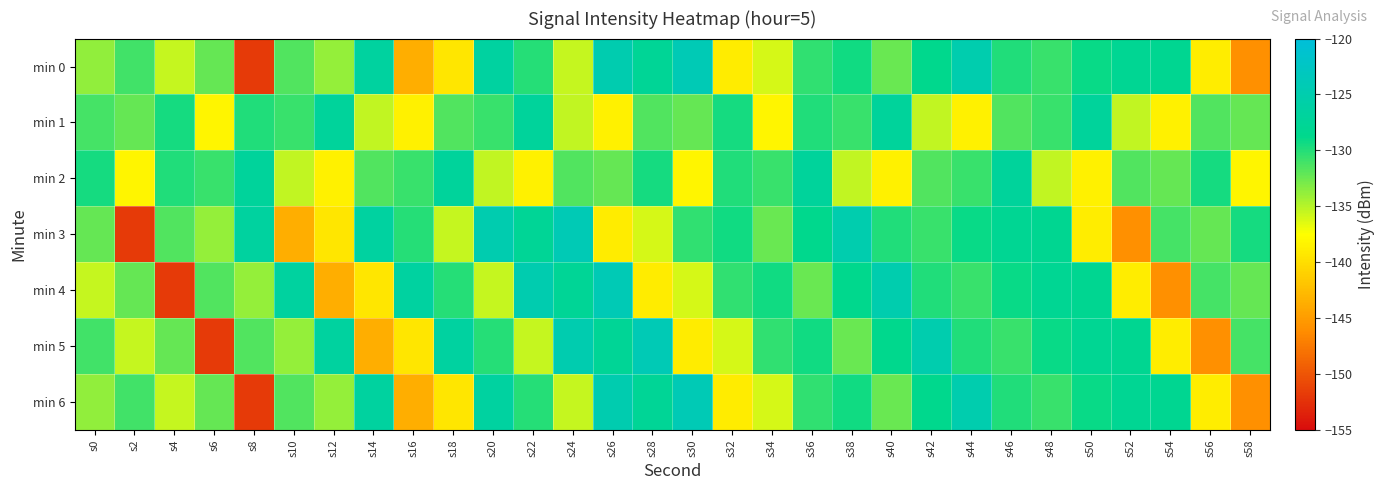

Reading left to right, what are all the values shown in this chart?

min 0: s0=-133.7	s2=-130.9	s4=-135.5	s6=-132.2	s8=-151.7	s10=-131.5	s12=-133.8	s14=-126.7	s16=-143.6	s18=-139.3	s20=-126.4	s22=-130.1	s24=-135.6	s26=-124.7	s28=-127.6	s30=-124.0	s32=-139.0	s34=-136.1	s36=-130.5	s38=-129.4	s40=-132.3	s42=-128.7	s44=-124.8	s46=-129.9	s48=-130.7	s50=-129.1	s52=-128.1	s54=-128.1	s56=-138.8	s58=-145.9
min 1: s0=-131.1	s2=-132.3	s4=-129.5	s6=-138.3	s8=-129.9	s10=-130.7	s12=-127.1	s14=-135.4	s16=-138.5	s18=-131.5	s20=-130.7	s22=-127.1	s24=-135.4	s26=-138.5	s28=-131.5	s30=-132.3	s32=-129.5	s34=-138.3	s36=-129.9	s38=-130.7	s40=-127.1	s42=-135.4	s44=-138.5	s46=-131.5	s48=-130.7	s50=-127.1	s52=-135.4	s54=-138.5	s56=-131.5	s58=-132.3
min 2: s0=-129.5	s2=-138.3	s4=-129.9	s6=-130.7	s8=-127.1	s10=-135.4	s12=-138.5	s14=-131.5	s16=-130.7	s18=-127.1	s20=-135.4	s22=-138.5	s24=-131.5	s26=-132.3	s28=-129.5	s30=-138.3	s32=-129.9	s34=-130.7	s36=-127.1	s38=-135.4	s40=-138.5	s42=-131.5	s44=-130.7	s46=-127.1	s48=-135.4	s50=-138.5	s52=-131.5	s54=-132.3	s56=-129.5	s58=-138.3
min 3: s0=-132.2	s2=-151.7	s4=-131.5	s6=-133.8	s8=-126.7	s10=-143.6	s12=-139.3	s14=-126.4	s16=-130.1	s18=-135.6	s20=-124.7	s22=-127.6	s24=-124.0	s26=-139.0	s28=-136.1	s30=-130.5	s32=-129.4	s34=-132.3	s36=-128.7	s38=-124.8	s40=-129.9	s42=-130.7	s44=-129.1	s46=-128.1	s48=-128.1	s50=-138.8	s52=-145.9	s54=-131.1	s56=-132.3	s58=-129.5
min 4: s0=-135.5	s2=-132.2	s4=-151.7	s6=-131.5	s8=-133.8	s10=-126.7	s12=-143.6	s14=-139.3	s16=-126.4	s18=-130.1	s20=-135.6	s22=-124.7	s24=-127.6	s26=-124.0	s28=-139.0	s30=-136.1	s32=-130.5	s34=-129.4	s36=-132.3	s38=-128.7	s40=-124.8	s42=-129.9	s44=-130.7	s46=-129.1	s48=-128.1	s50=-128.1	s52=-138.8	s54=-145.9	s56=-131.1	s58=-132.3
min 5: s0=-130.9	s2=-135.5	s4=-132.2	s6=-151.7	s8=-131.5	s10=-133.8	s12=-126.7	s14=-143.6	s16=-139.3	s18=-126.4	s20=-130.1	s22=-135.6	s24=-124.7	s26=-127.6	s28=-124.0	s30=-139.0	s32=-136.1	s34=-130.5	s36=-129.4	s38=-132.3	s40=-128.7	s42=-124.8	s44=-129.9	s46=-130.7	s48=-129.1	s50=-128.1	s52=-128.1	s54=-138.8	s56=-145.9	s58=-131.1
min 6: s0=-133.7	s2=-130.9	s4=-135.5	s6=-132.2	s8=-151.7	s10=-131.5	s12=-133.8	s14=-126.7	s16=-143.6	s18=-139.3	s20=-126.4	s22=-130.1	s24=-135.6	s26=-124.7	s28=-127.6	s30=-124.0	s32=-139.0	s34=-136.1	s36=-130.5	s38=-129.4	s40=-132.3	s42=-128.7	s44=-124.8	s46=-129.9	s48=-130.7	s50=-129.1	s52=-128.1	s54=-128.1	s56=-138.8	s58=-145.9